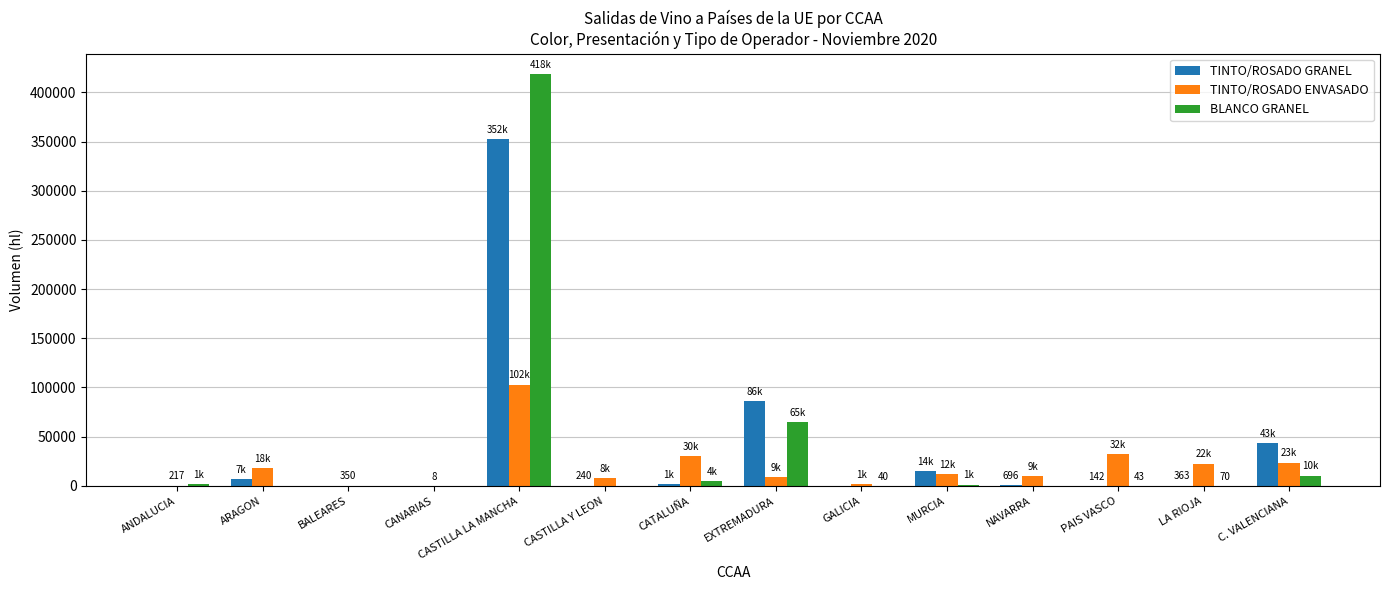

Read the TINTO/ROSADO ENVASADO value at PAIS VASCO.

32152